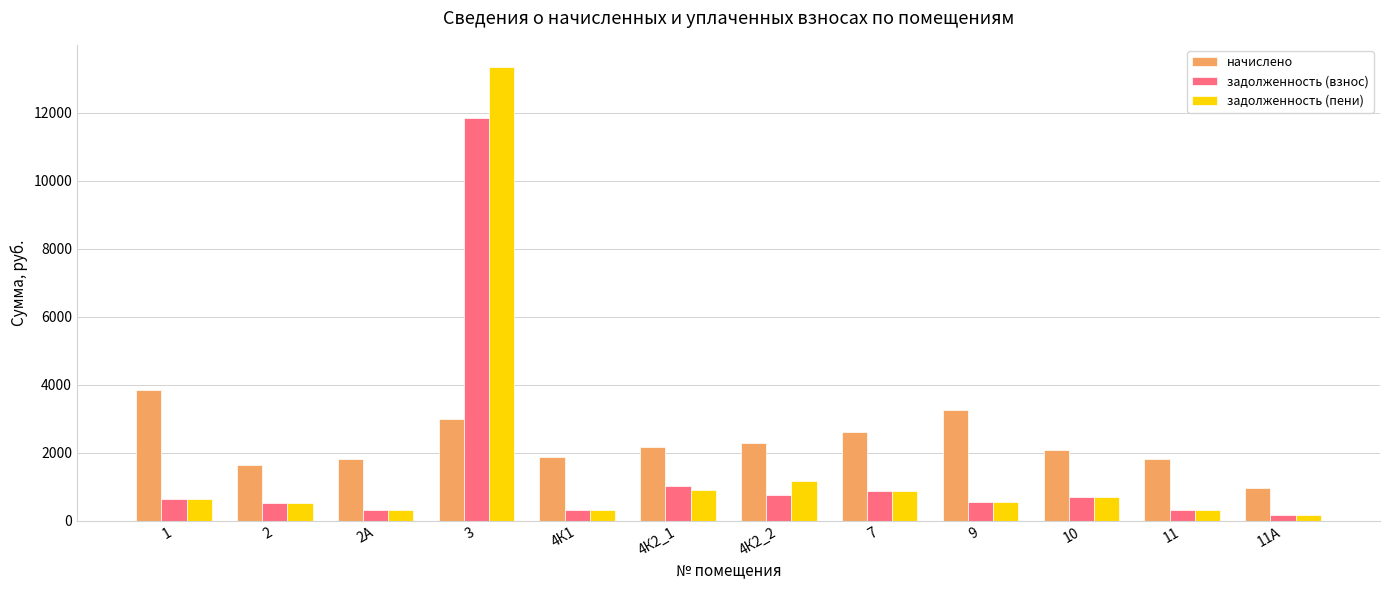

Is the value of задолженность (взнос) at 9 greater than the value of начислено at 2?

No